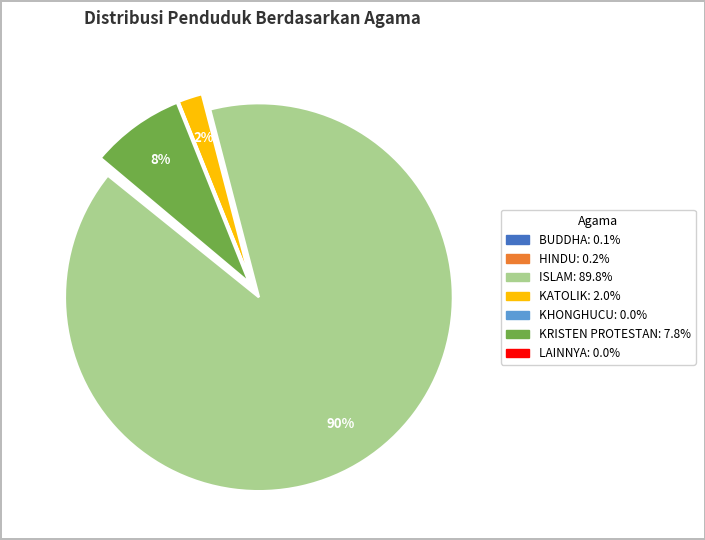

True or false: KRISTEN PROTESTAN accounts for 1% of the total.

False